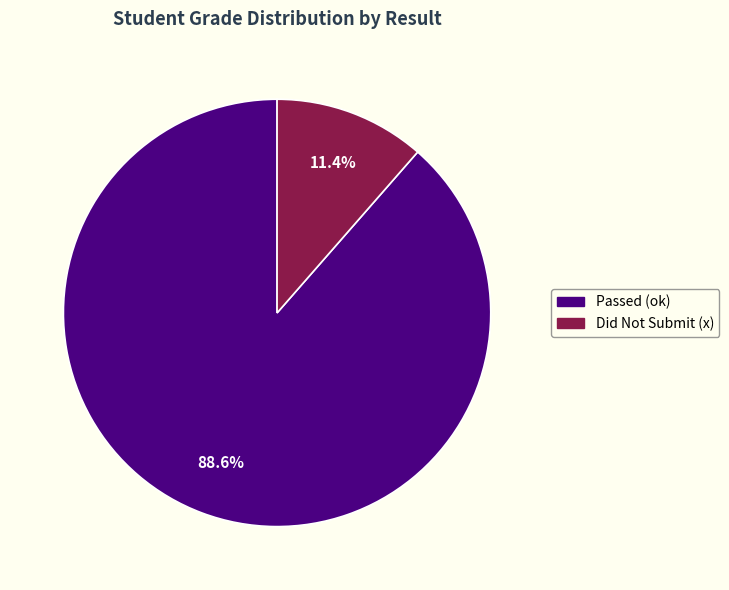

Is there any slice that represents more than half of the pie?

Yes